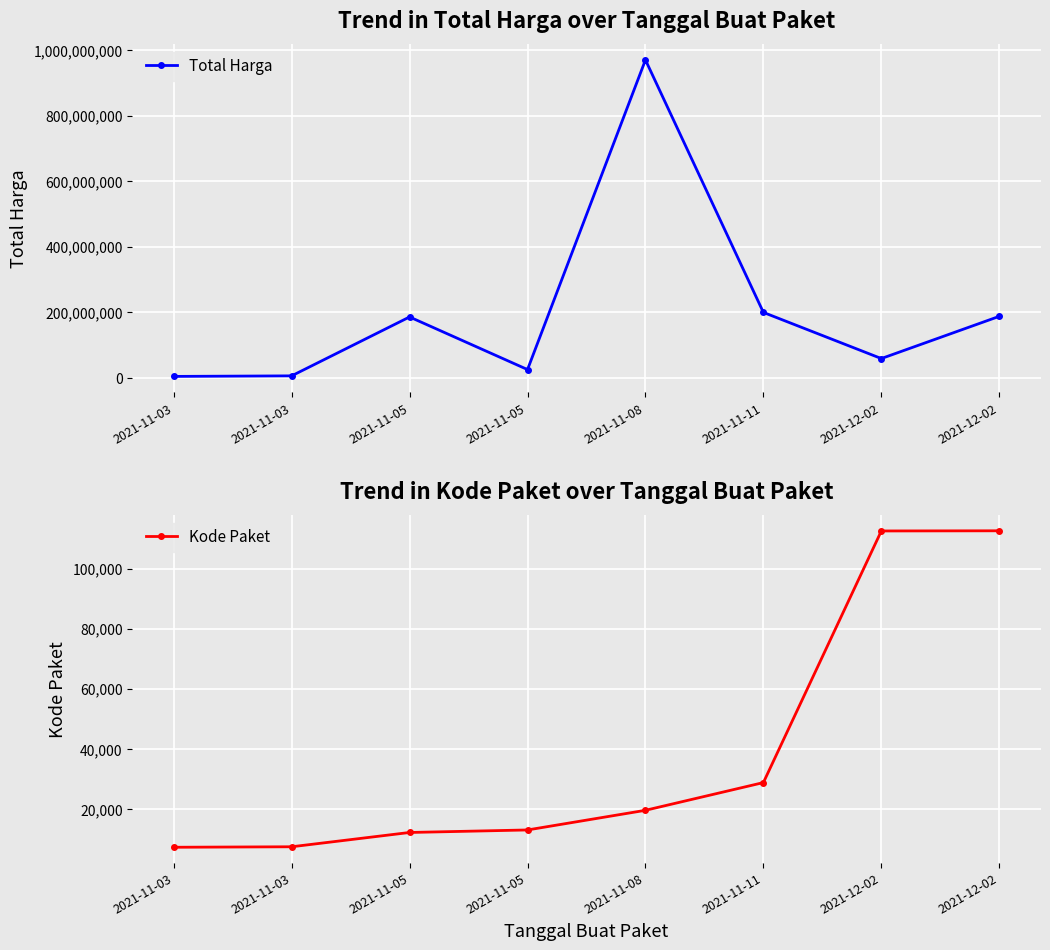

What is the value of the Total Harga point at the 4th from the left?

185117000